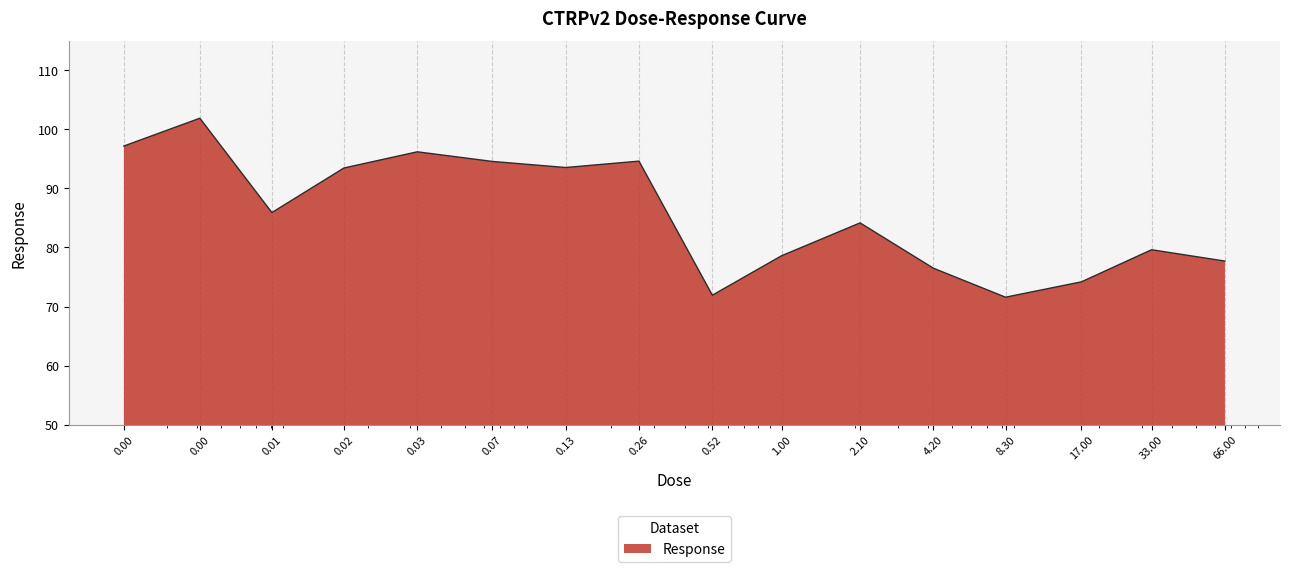

What is the smallest value displayed?

71.6